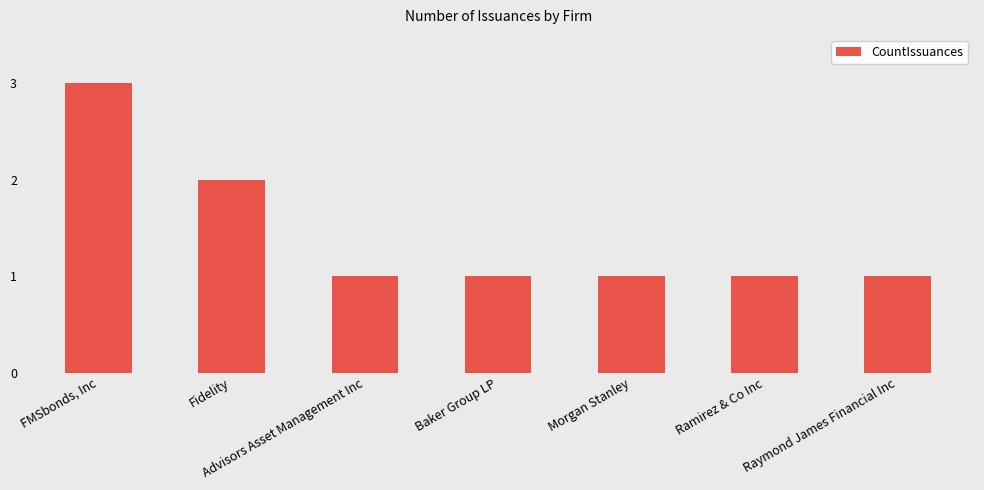

The chart shows a value of 2 at Ramirez & Co Inc. True or false?

False